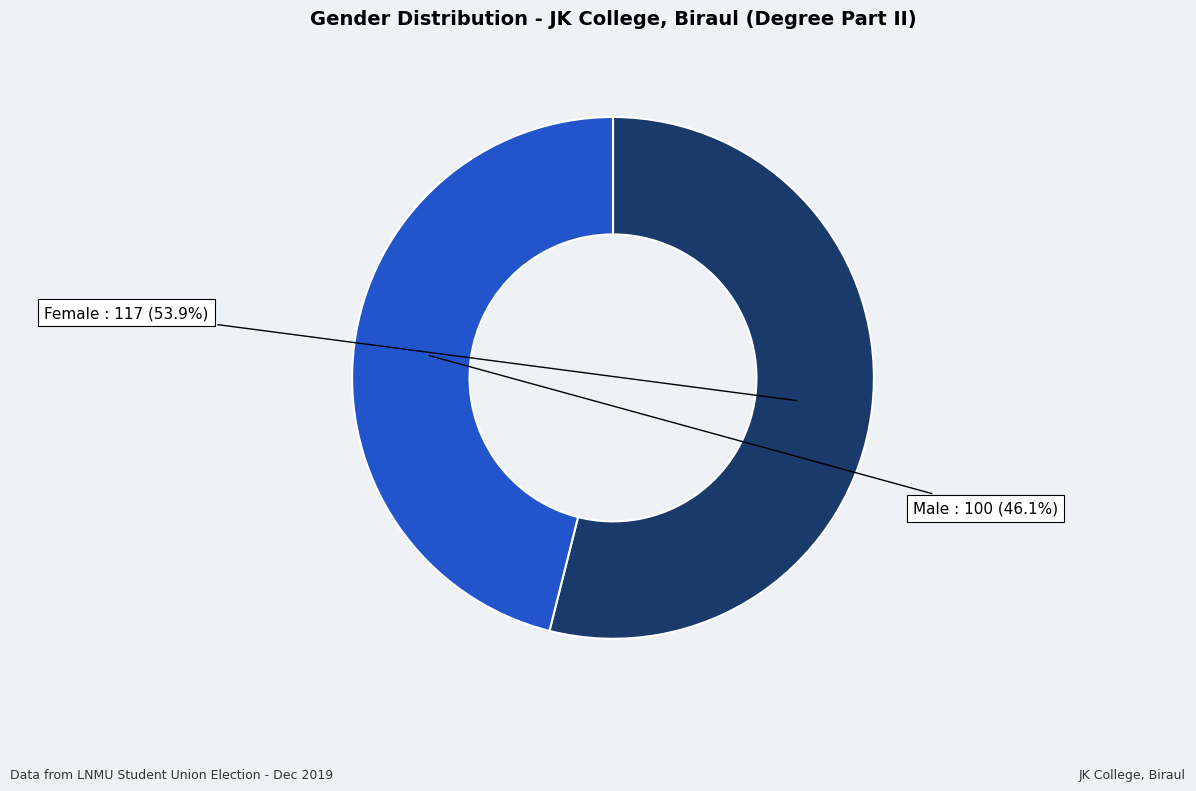

To the nearest percent, what percentage of the pie is Male?

46%